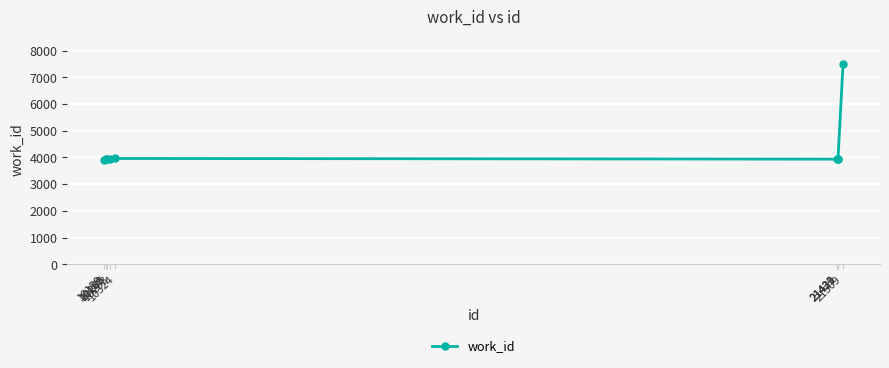

At which label does the data first exceed 3938?

10253